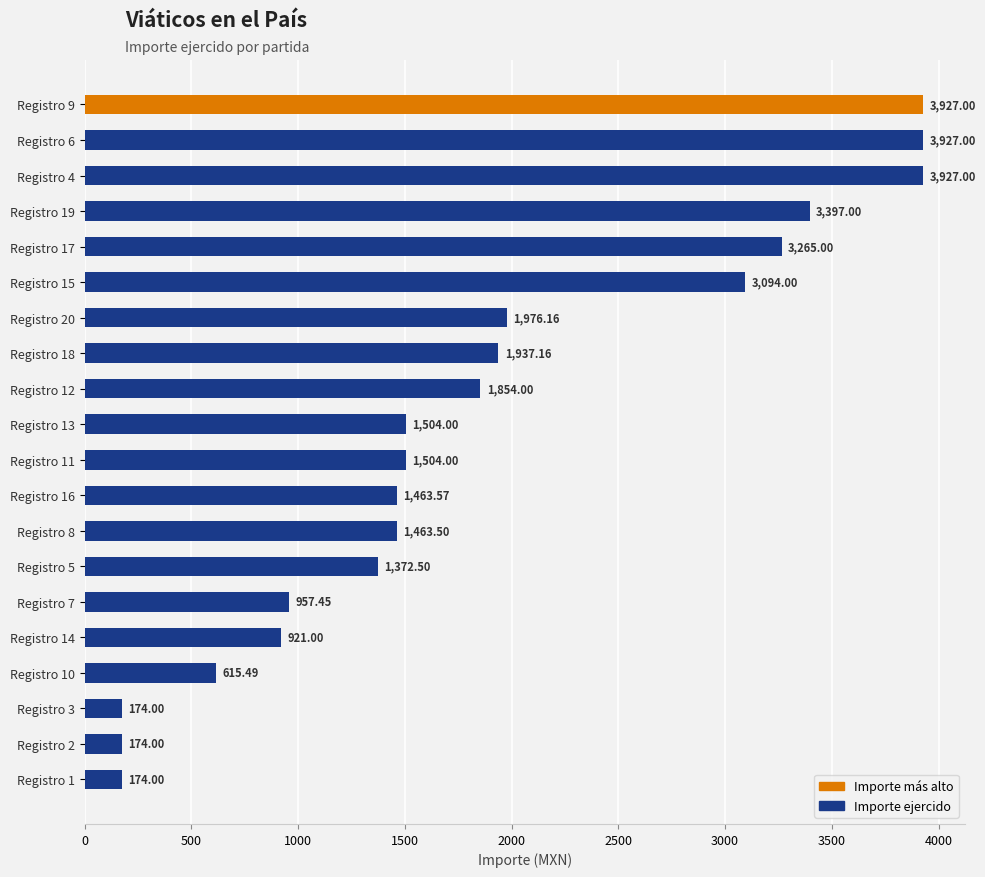

What is the difference between the values at Registro 10 and Registro 6?

3311.5